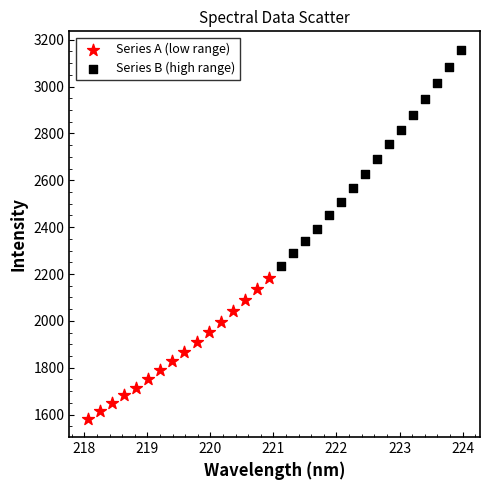

Which series has the largest Y range (max minus min)?

Series B (high range)